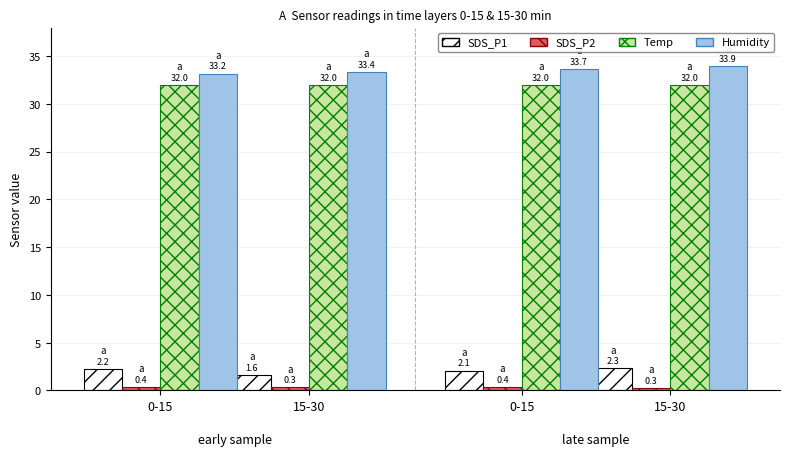

Rank the series by their maximum value, from lowest to highest.

SDS_P2, SDS_P1, Temp, Humidity